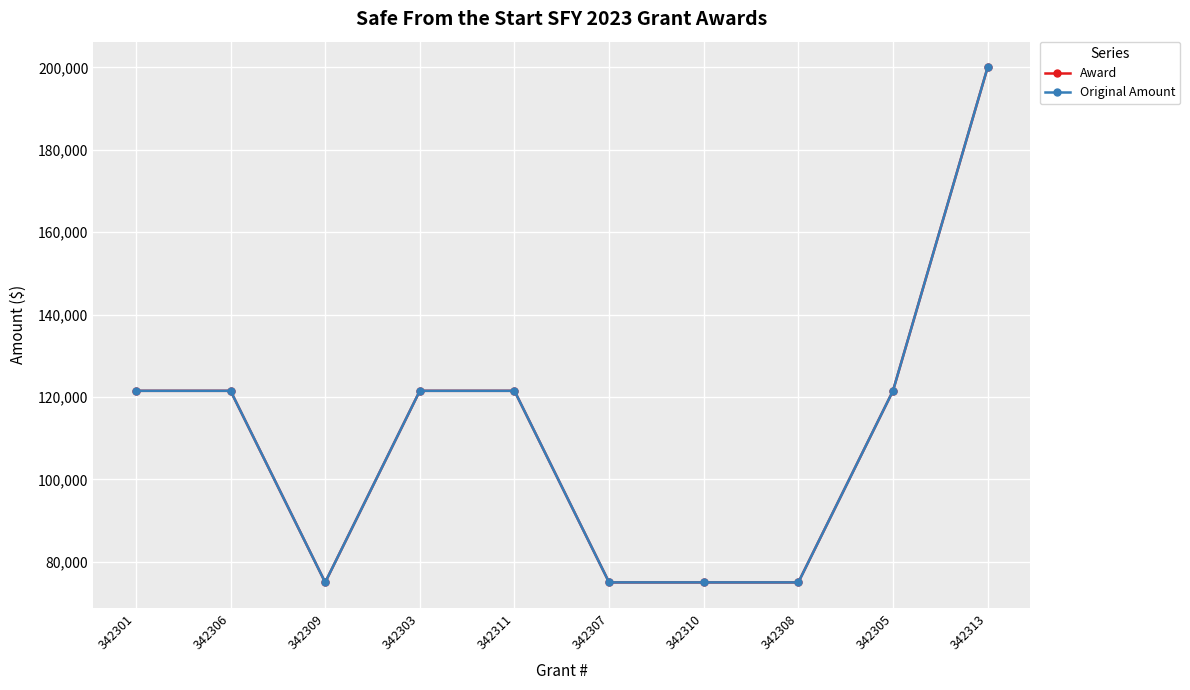

Does the chart have visible grid lines?

Yes